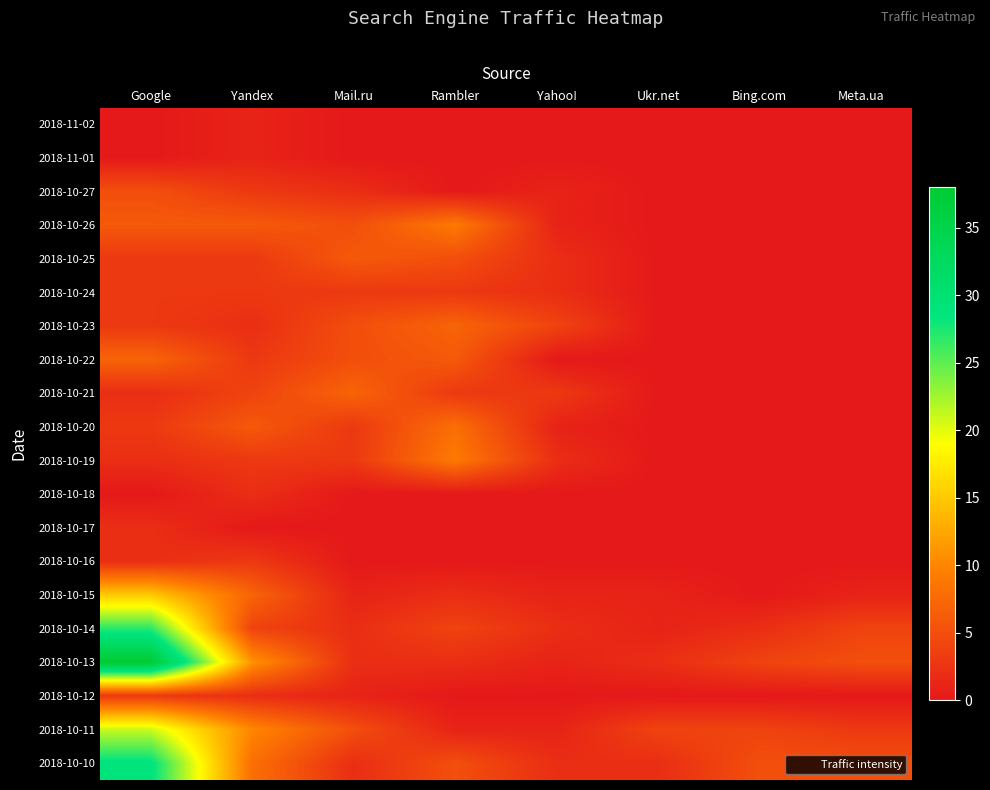

Count the number of data series in this chart.

20